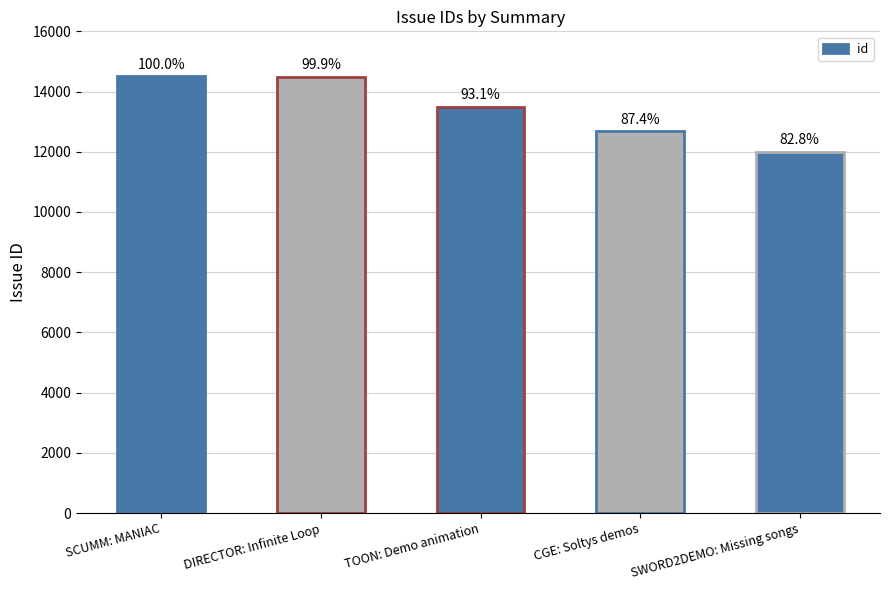

What is the difference between the maximum and minimum values?

2494